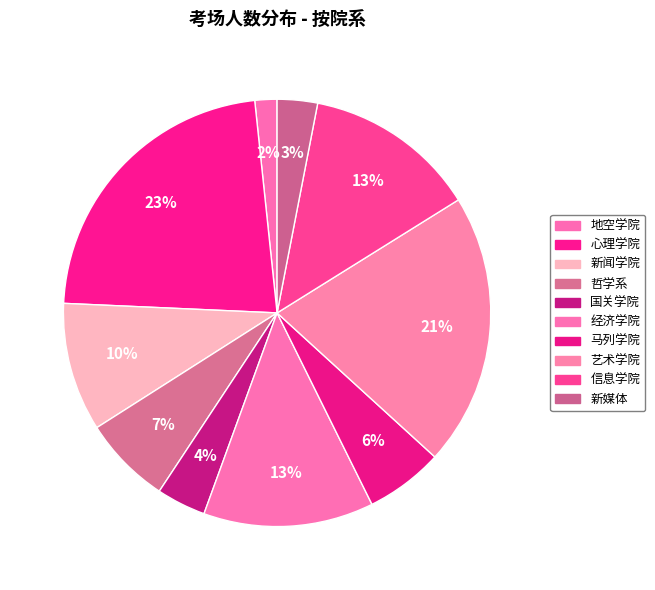

Rank the categories by value from highest to lowest.

心理学院, 艺术学院, 信息学院, 经济学院, 新闻学院, 哲学系, 马列学院, 国关学院, 新媒体, 地空学院